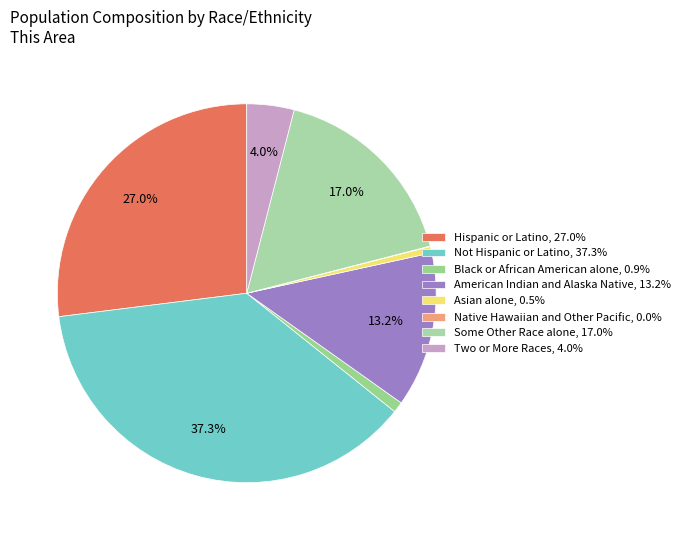

Which has a higher value, Not Hispanic or Latino or Hispanic or Latino?

Not Hispanic or Latino